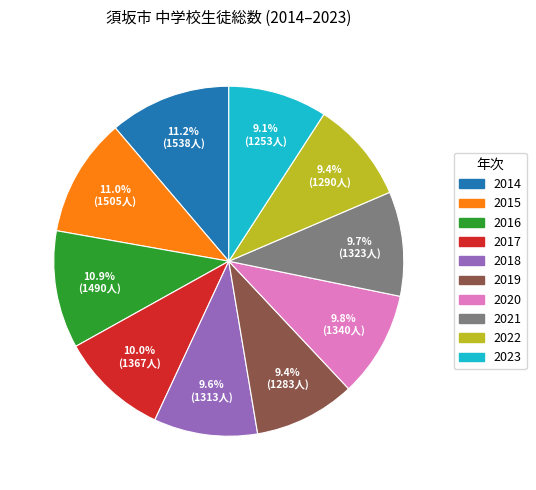

Approximately how many times larger is the value at 2020 compared to 2017?

1.0